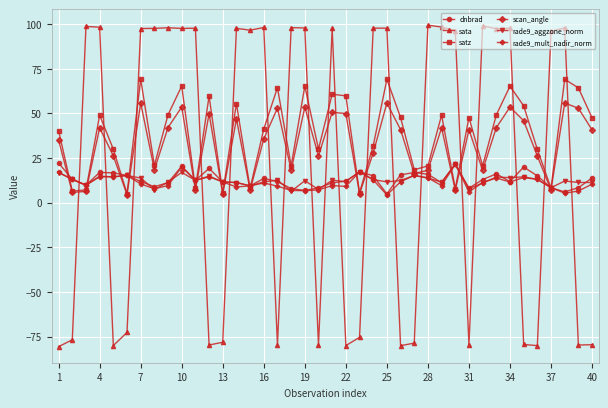

What is the value of the rade9_mult_nadir_norm point at the 32nd from the left?

11.2